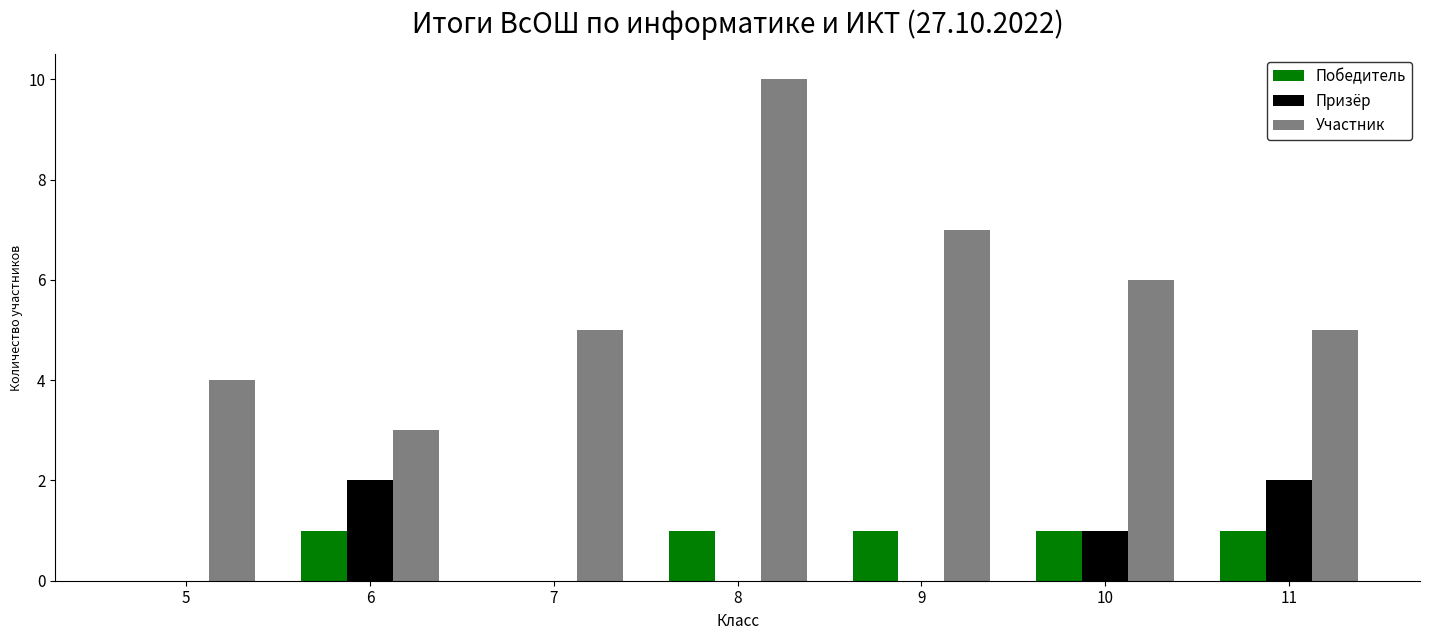

What are all the series names shown in the legend?

Победитель, Призёр, Участник